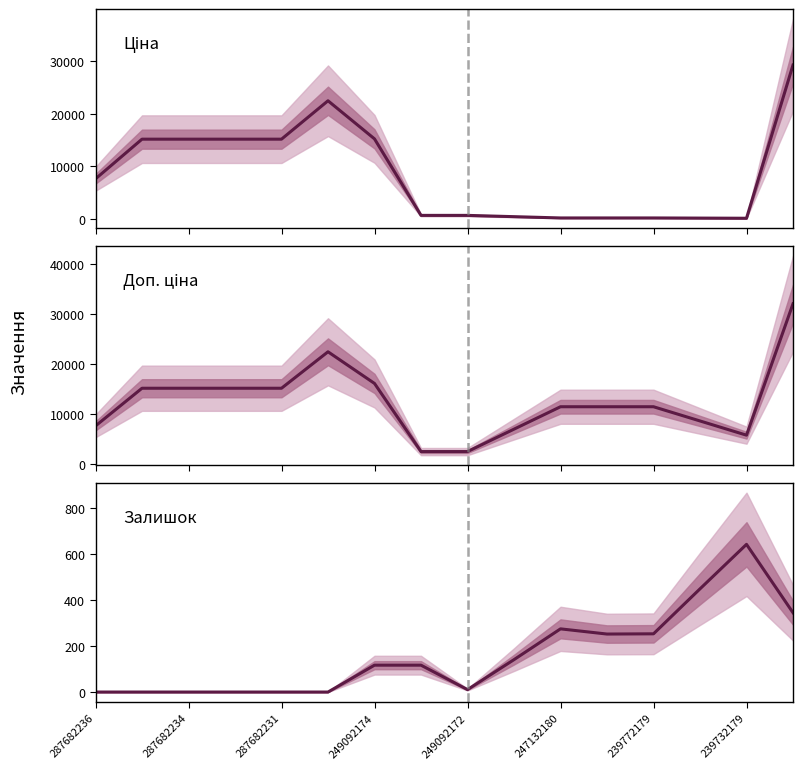

How many values in the Ціна series exceed 7560?

7